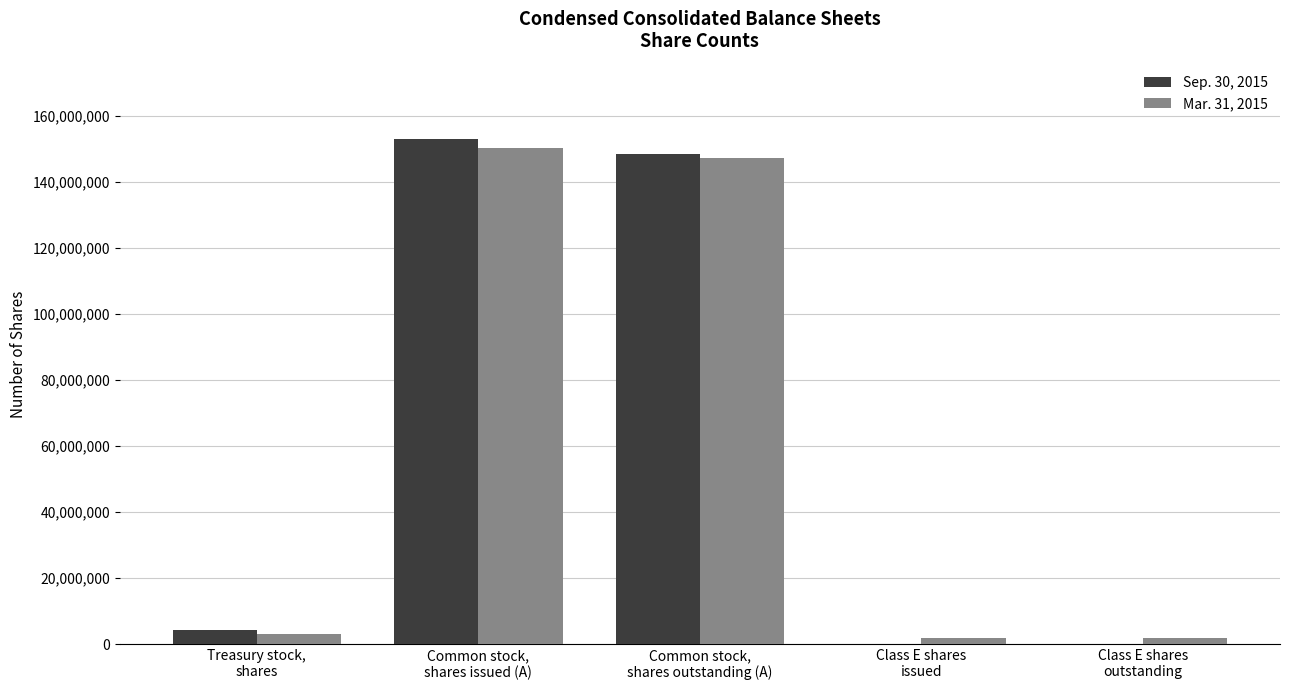

What is the spread (max minus min) of values at Class E shares
issued?

1851589